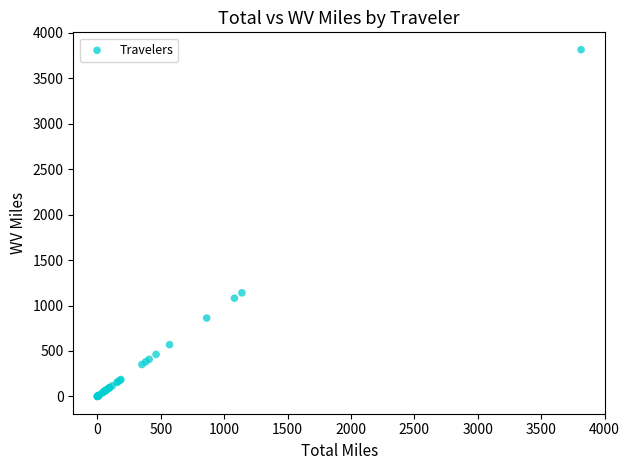

What Y value in the scatter plot is closest to 1907?

1139.6